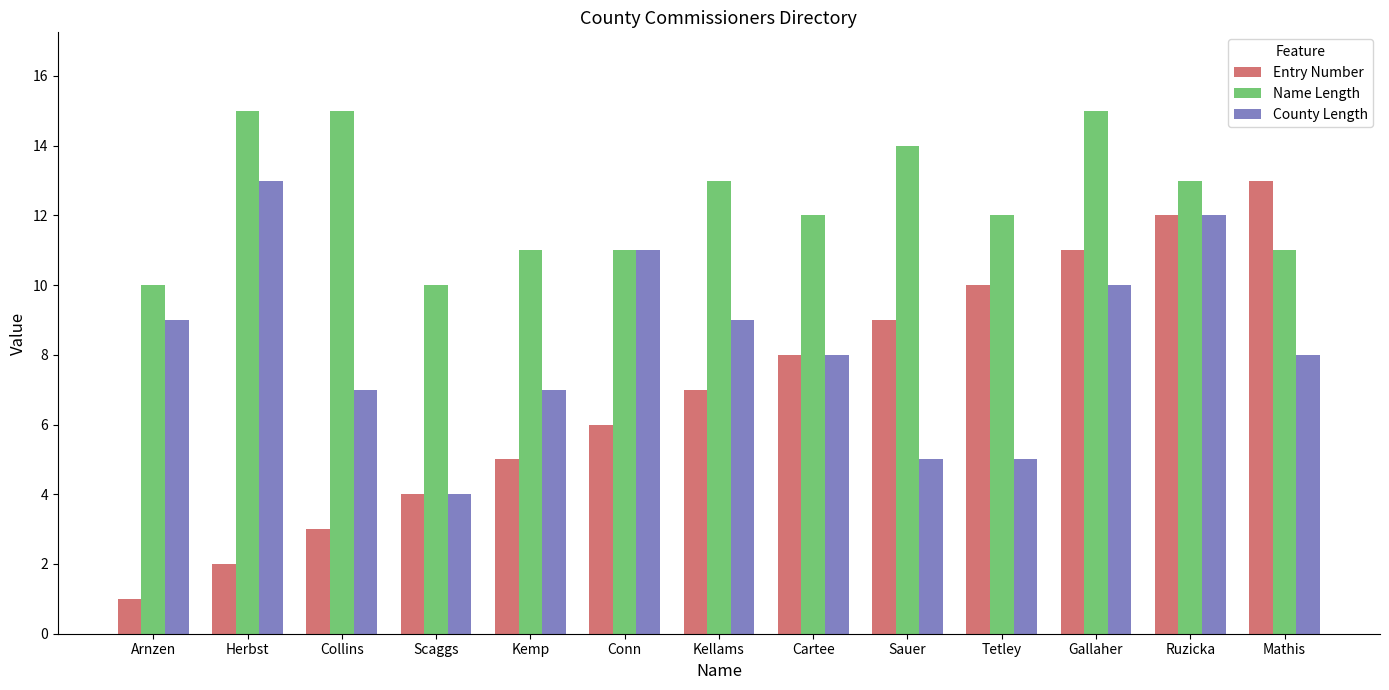

Is it true that County Length equals 5 at Tetley?

True